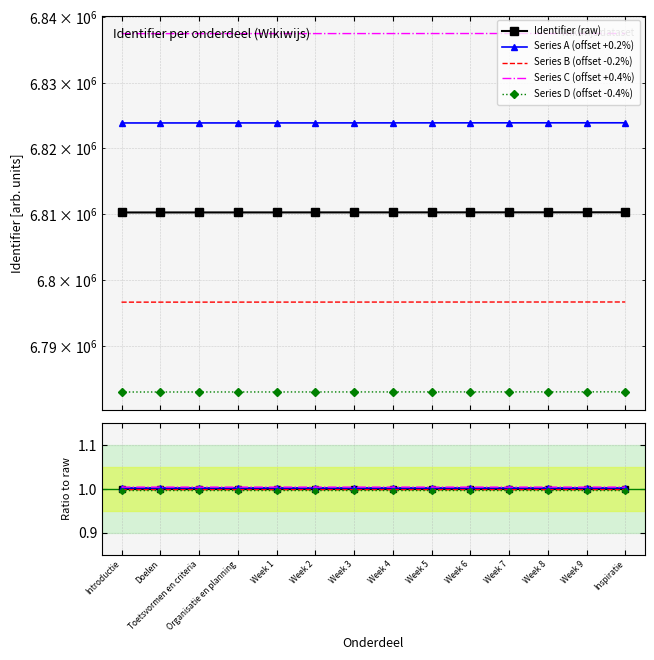

List the labels in order of value, largest first.

Inspiratie, Week 9, Week 8, Week 7, Week 6, Week 5, Week 4, Week 3, Week 2, Week 1, Organisatie en planning, Toetsvormen en criteria, Doelen, Introductie